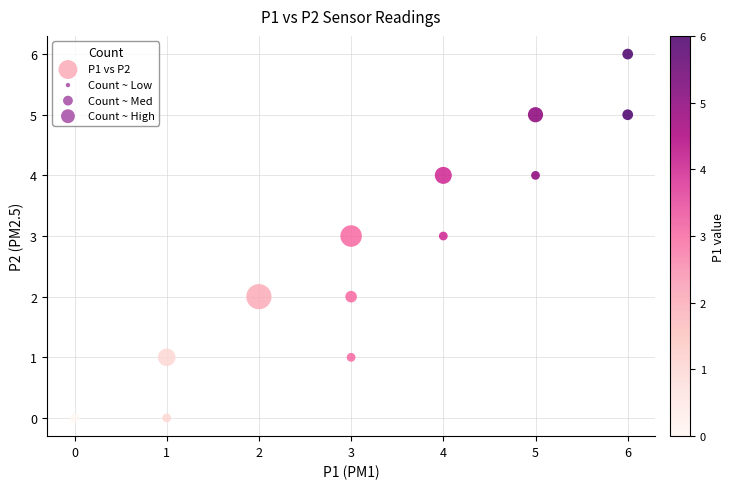

What is the range of Y values (max minus min)?

6